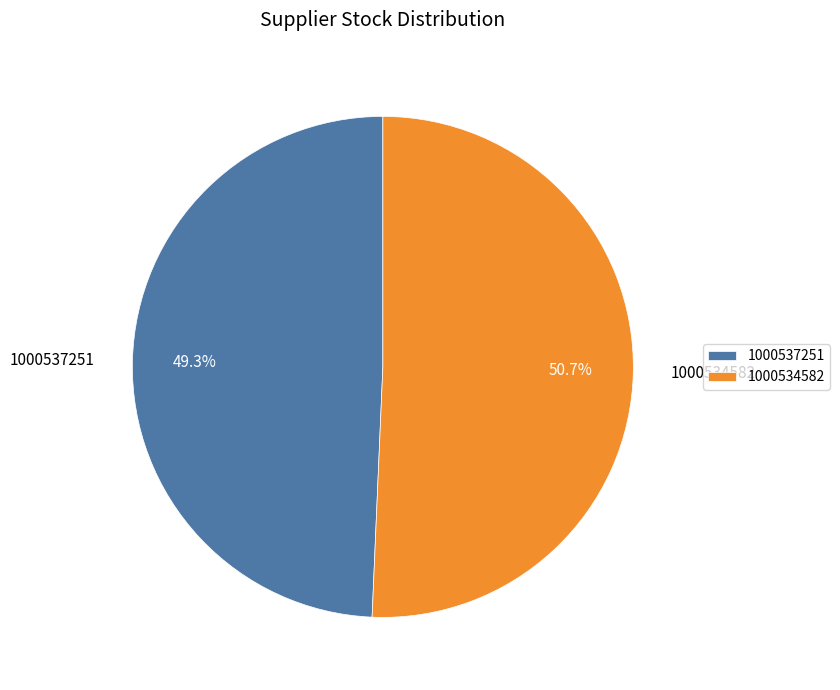

Which slice is the smallest?

1000537251